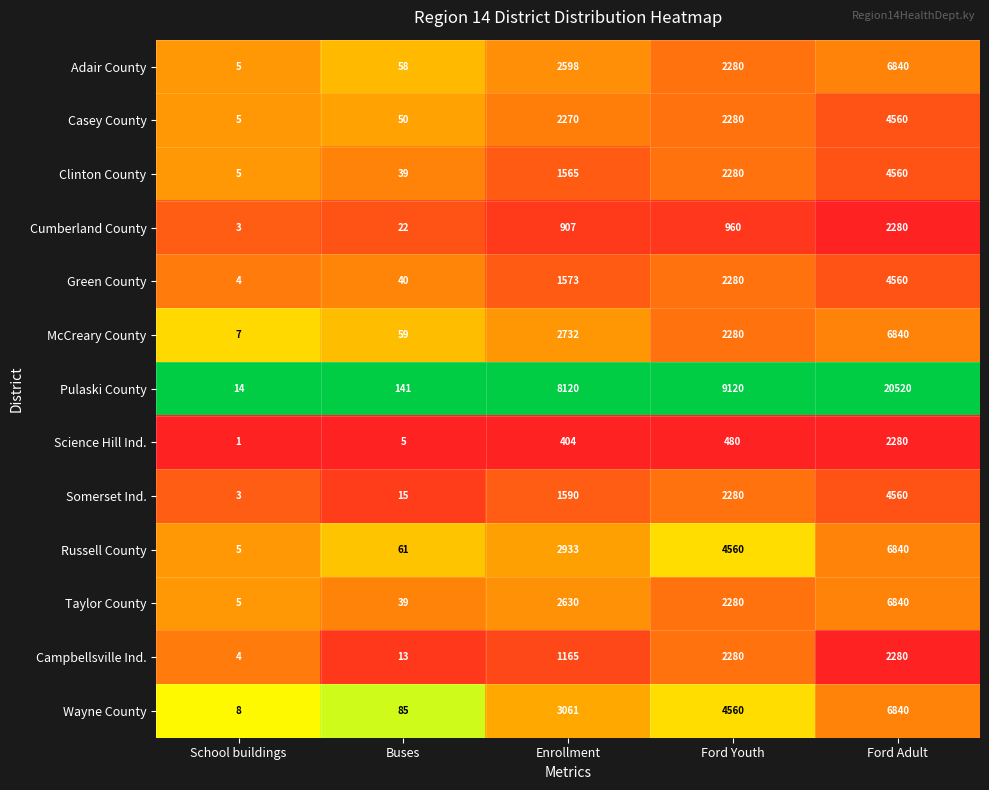

At which category does the chart reach its minimum across all series?

School buildings